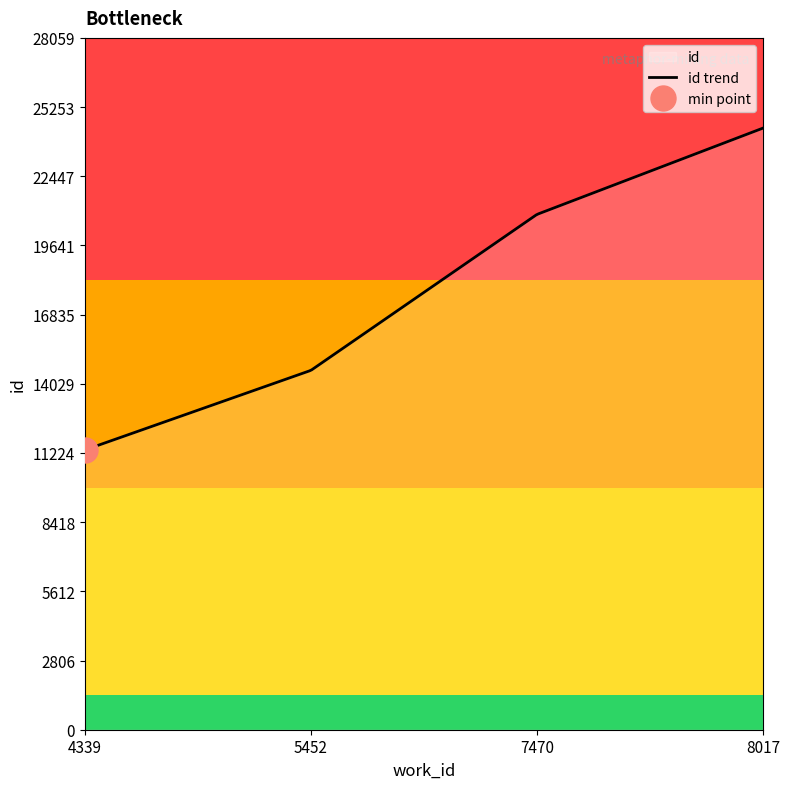

Reading left to right, what are all the values shown in this chart?

11346	14574	20899	24399